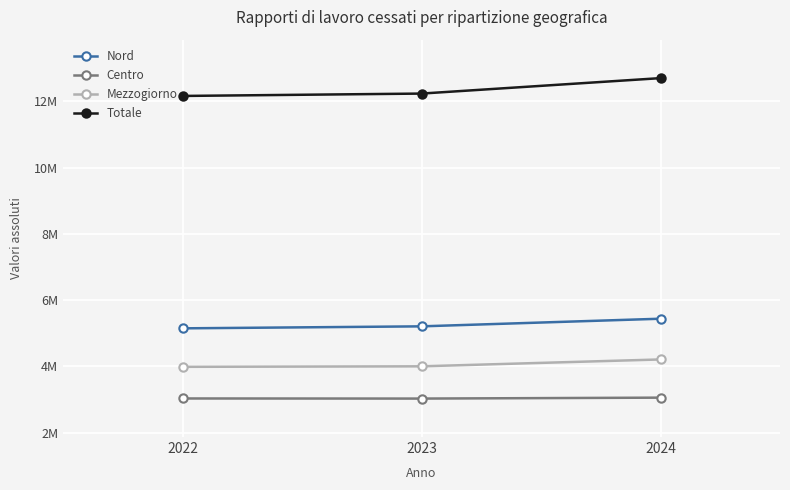

Is this an area chart (filled region under the line)?

No